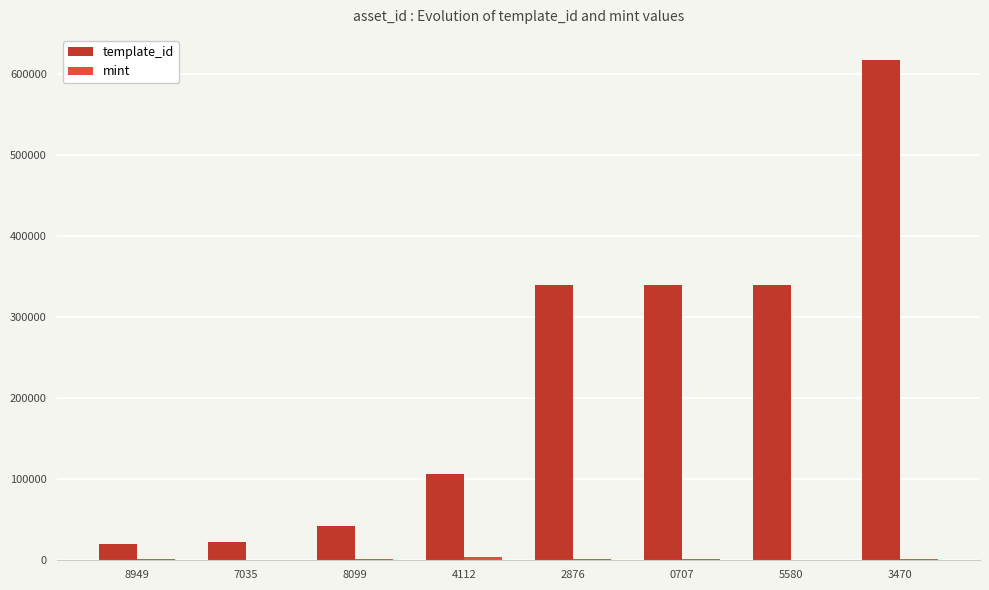

Which category has the highest value across all series?

3470